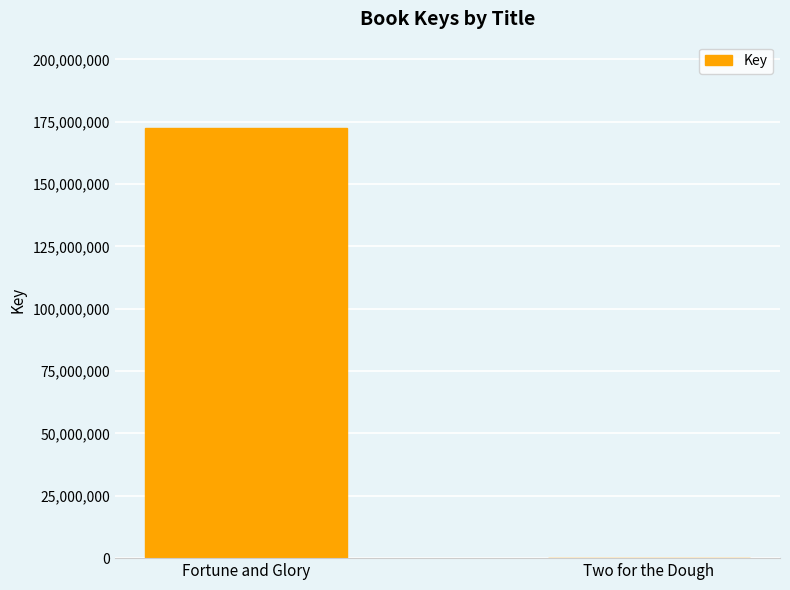

Reading left to right, transcribe all the data shown in this chart.

Fortune and Glory=172571703	Two for the Dough=160640